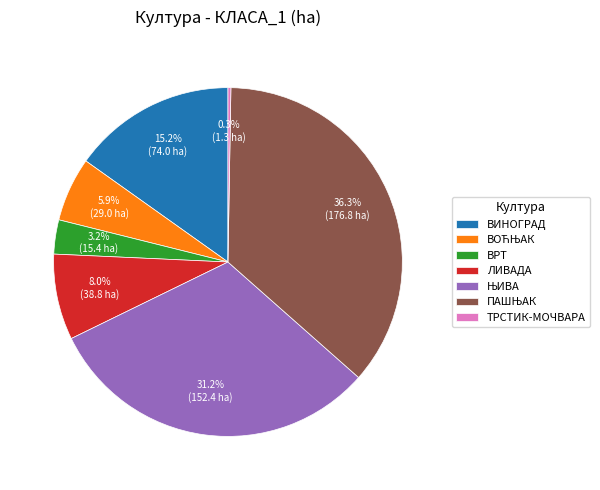

Is there a majority slice in this chart?

No